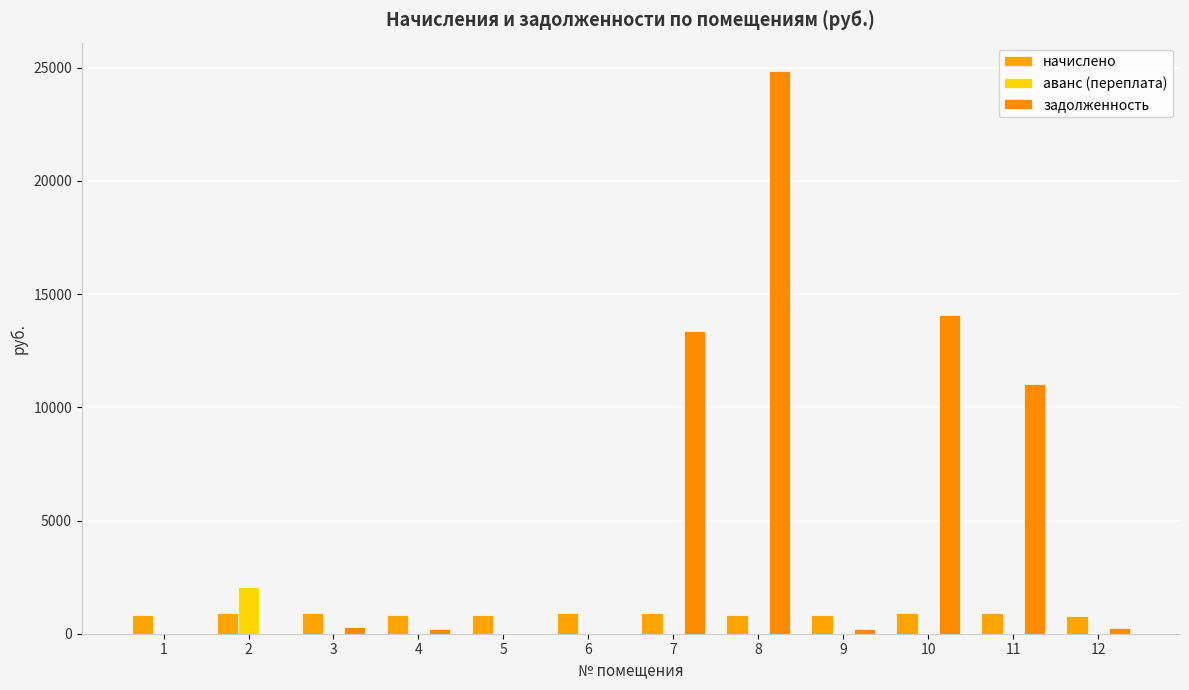

How many groups of bars are there?

12